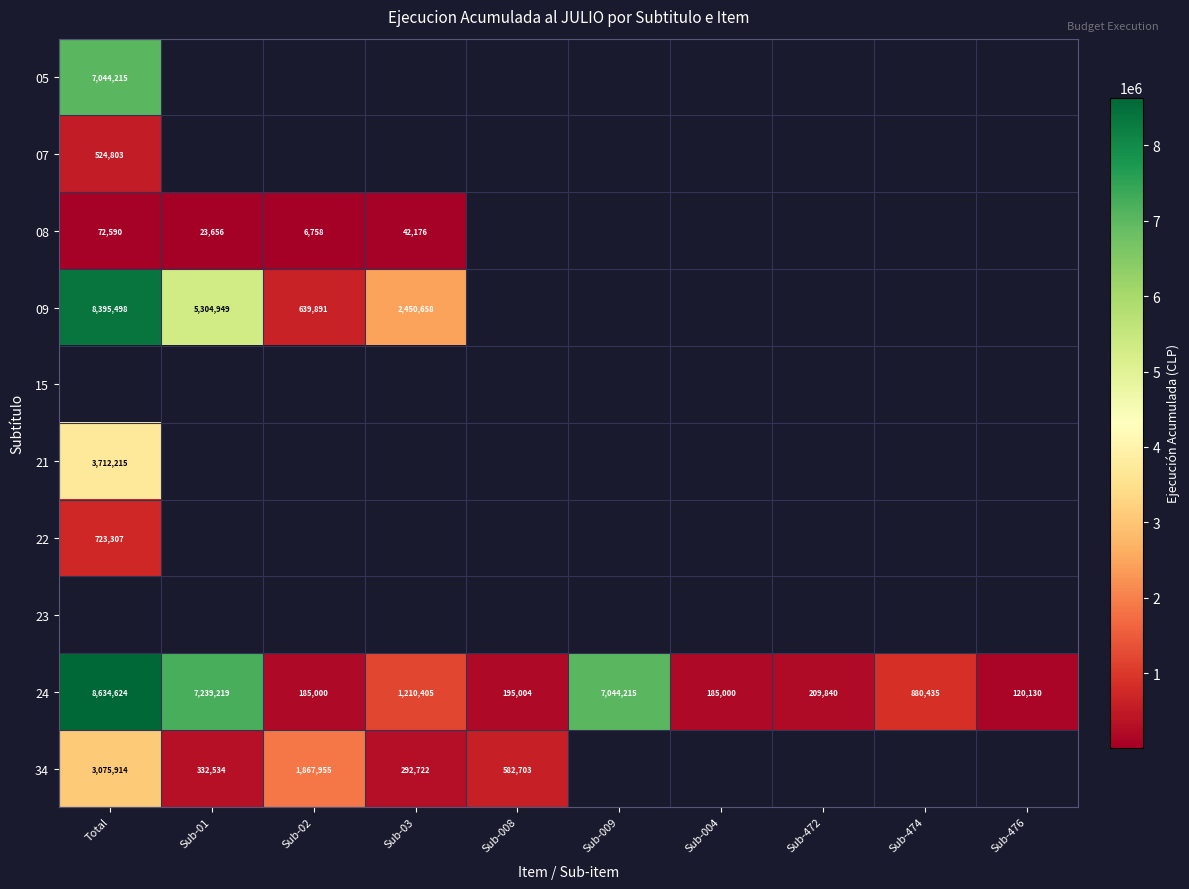

The 09 series shows 3063791 at Sub-01. True or false?

False